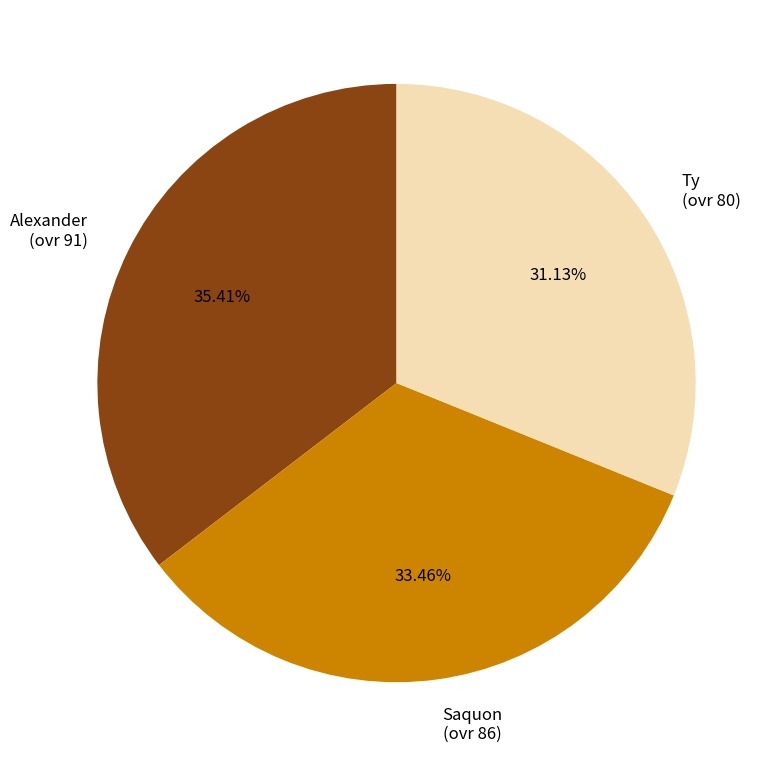

How many segments does this pie chart have?

3